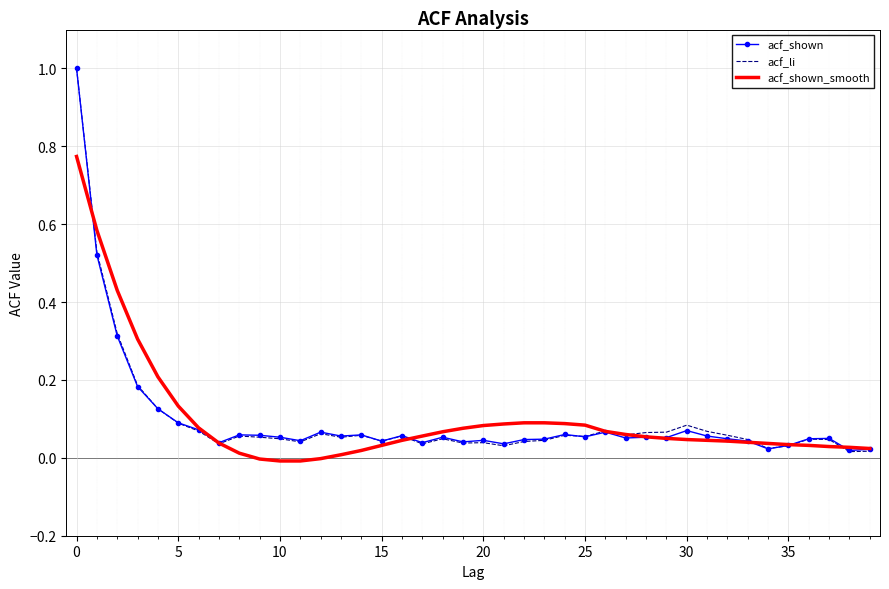

Rank the series by their average value, from highest to lowest.

acf_shown_smooth, acf_li, acf_shown